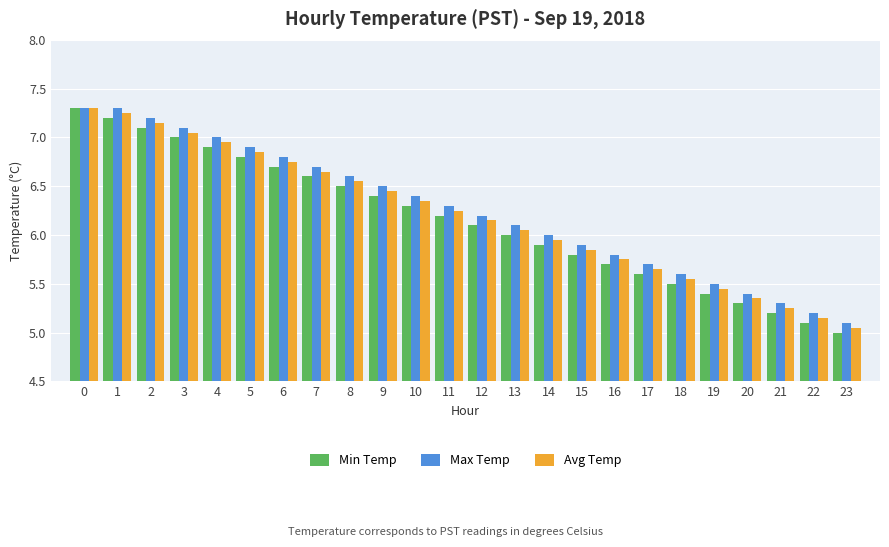

Which series has the widest spread of values?

Min Temp